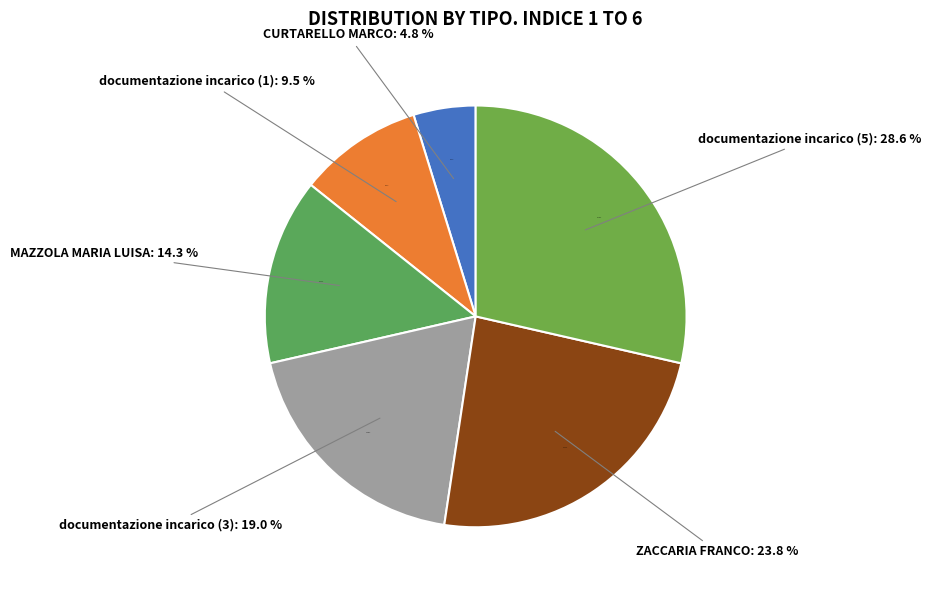

How many slices are in this pie chart?

6